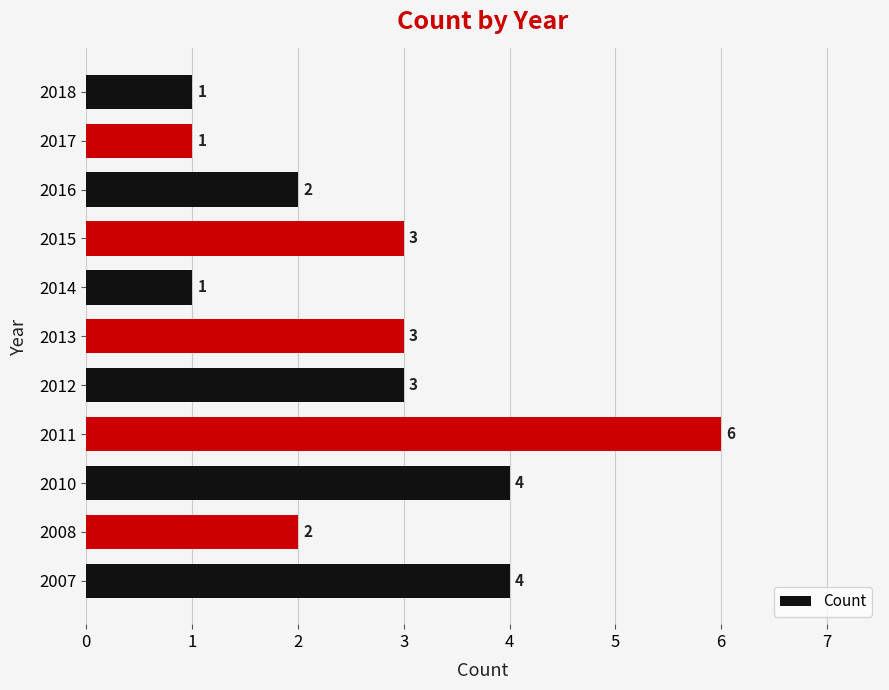

What is the greatest value displayed?

6